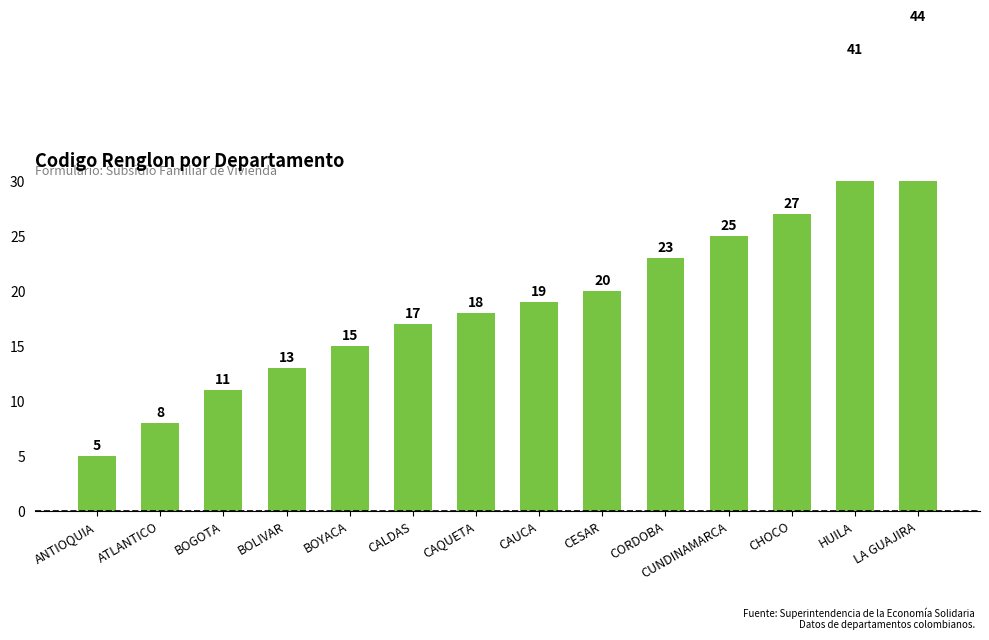

Count the number of data series in this chart.

1